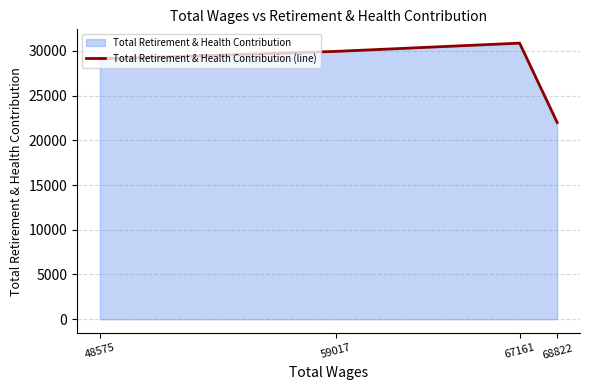

Is it true that the value at 68822 is 21995?

True